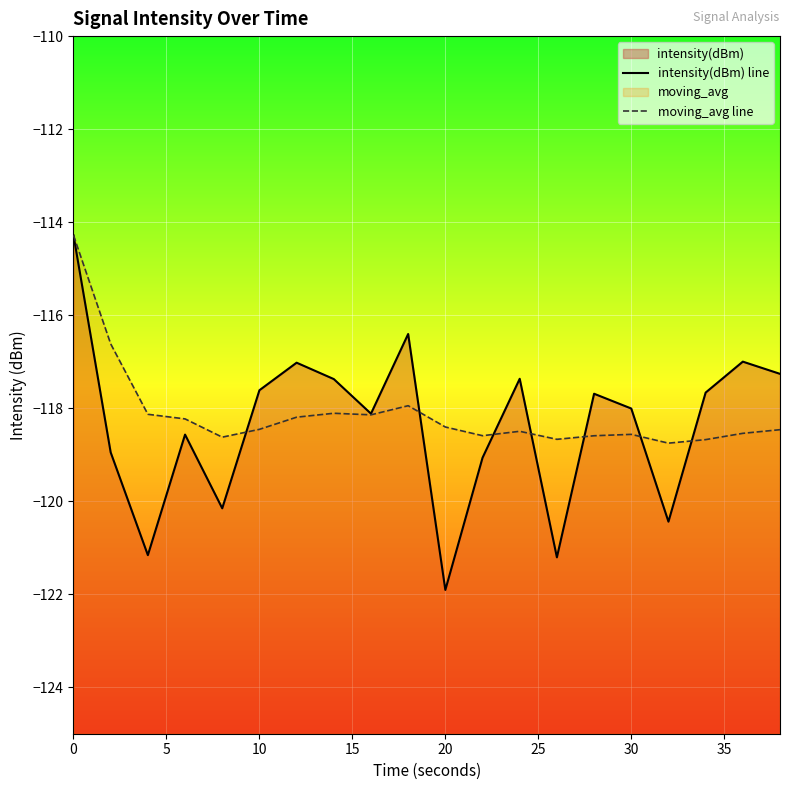

True or false: moving_avg line and intensity(dBm) line cross at least once.

True